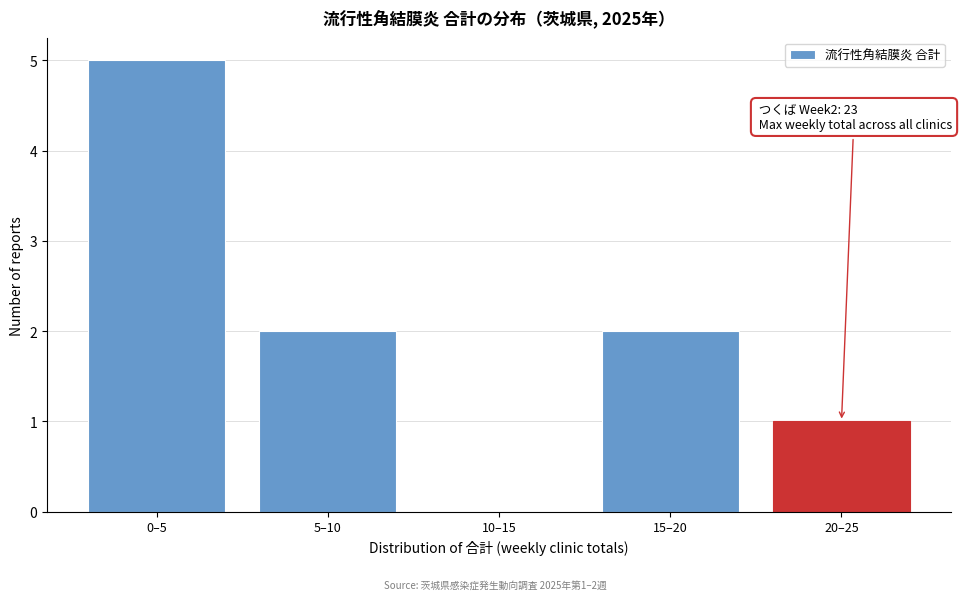

Reading left to right, list all the values displayed in this chart.

0–5=5	5–10=2	10–15=0	15–20=2	20–25=1